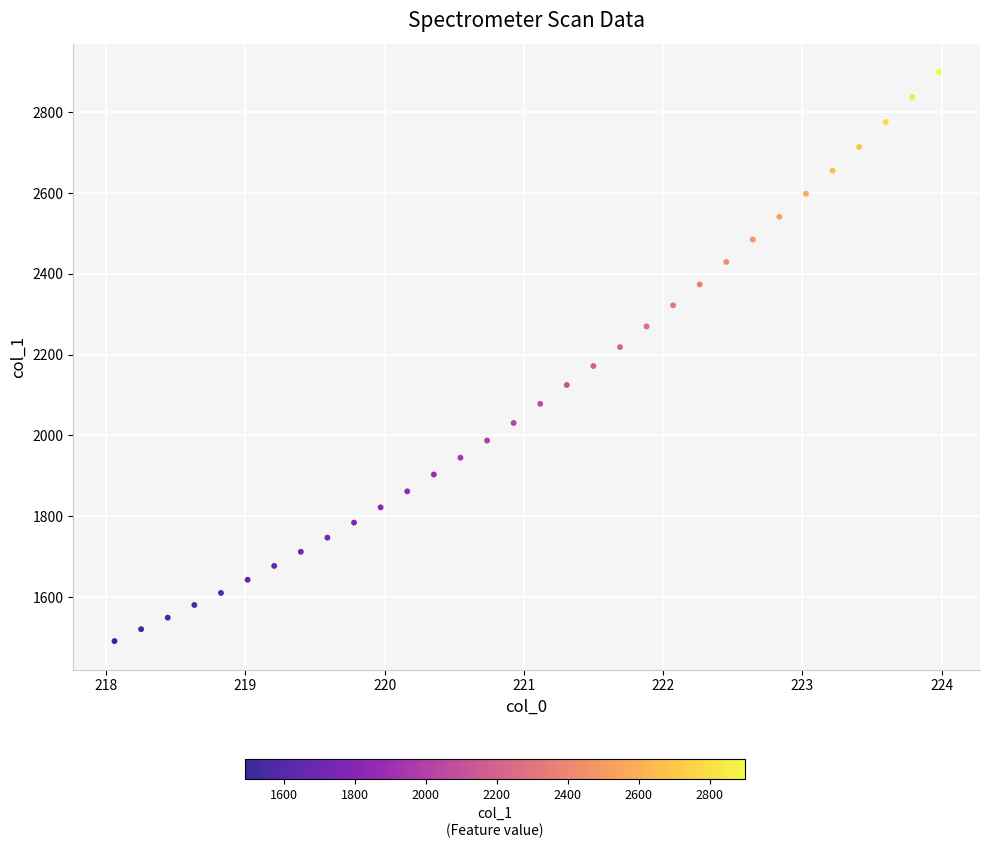

What is the range of Y values (max minus min)?

1408.7